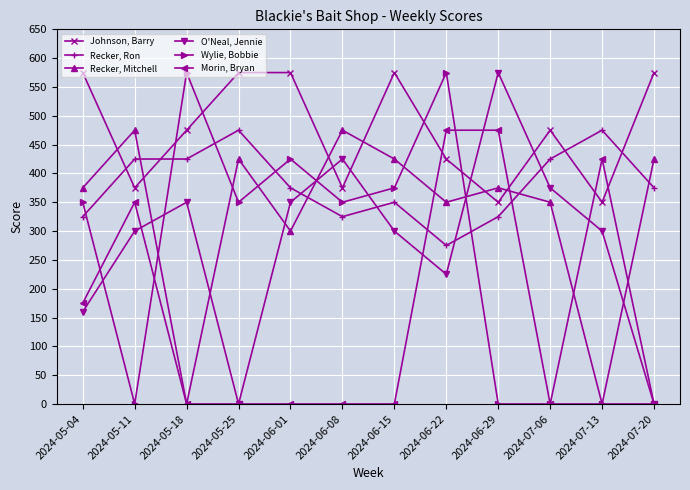

True or false: Recker, Mitchell and Recker, Ron intersect in this chart.

True